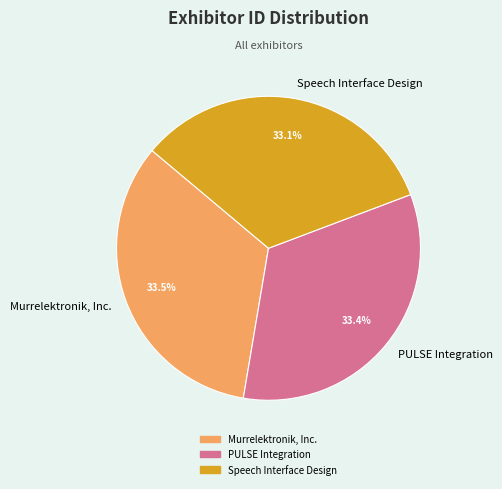

Is the sum of Murrelektronik, Inc. and PULSE Integration greater than half?

Yes